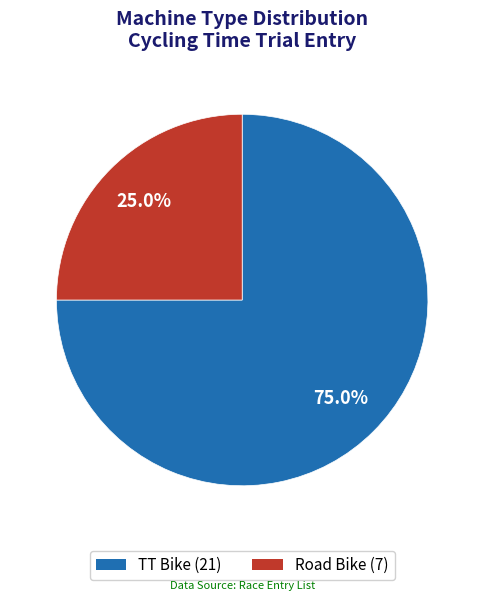

To the nearest percent, what portion does Road Bike represent?

25%